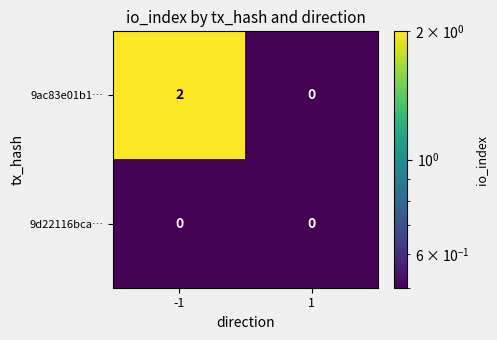

List the series in order of their peak value, highest first.

9ac83e01b1…, 9d22116bca…